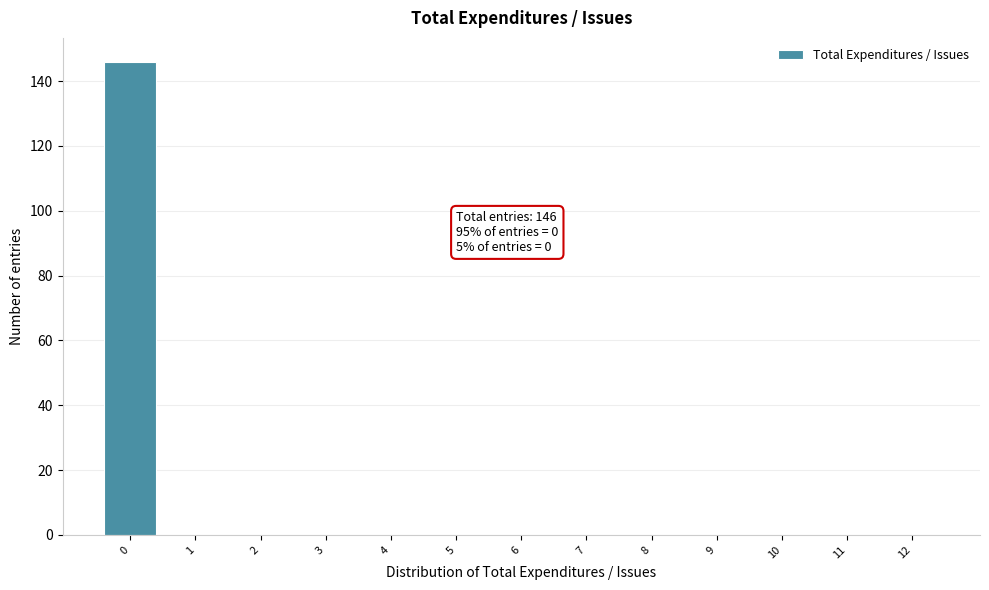

Over which range of the x-axis is the bar tallest?

-0.5 to 0.5